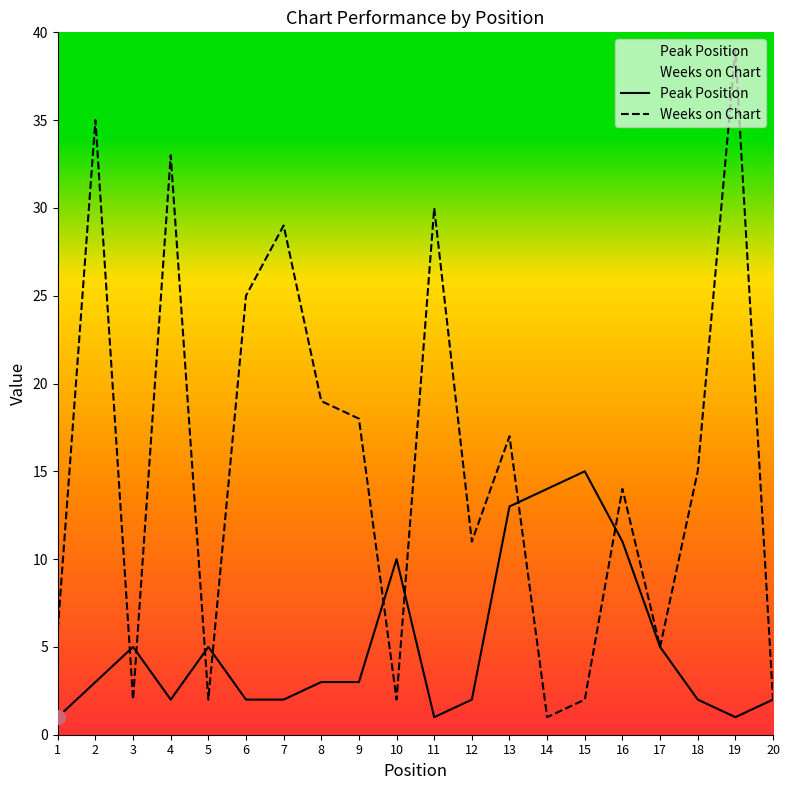

Reading left to right, transcribe all the data shown in this chart.

Peak Position: 1	3	5	2	5	2	2	3	3	10	1	2	13	14	15	11	5	2	1	2
Weeks on Chart: 6	35	2	33	2	25	29	19	18	2	30	11	17	1	2	14	5	15	39	2